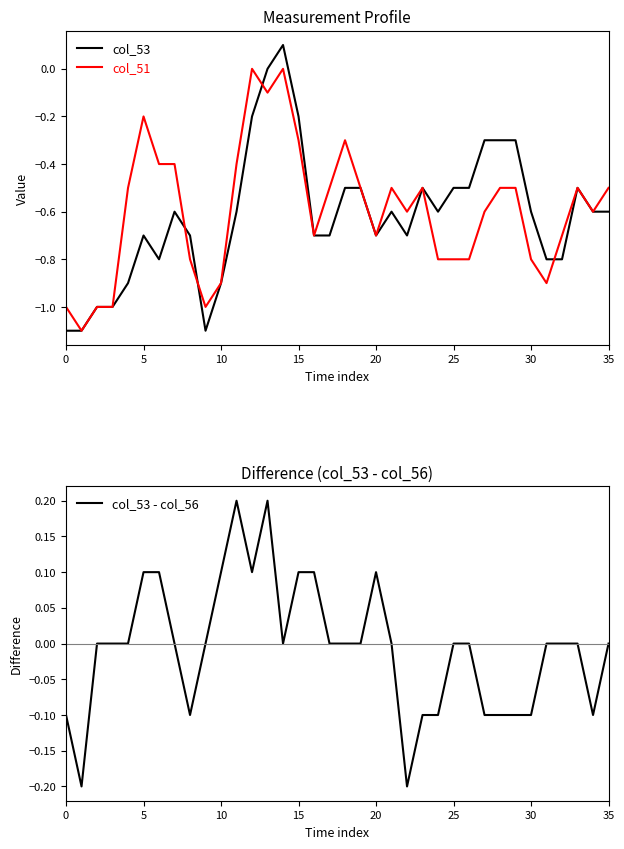

What is the average value of the col_51 series?

-0.6